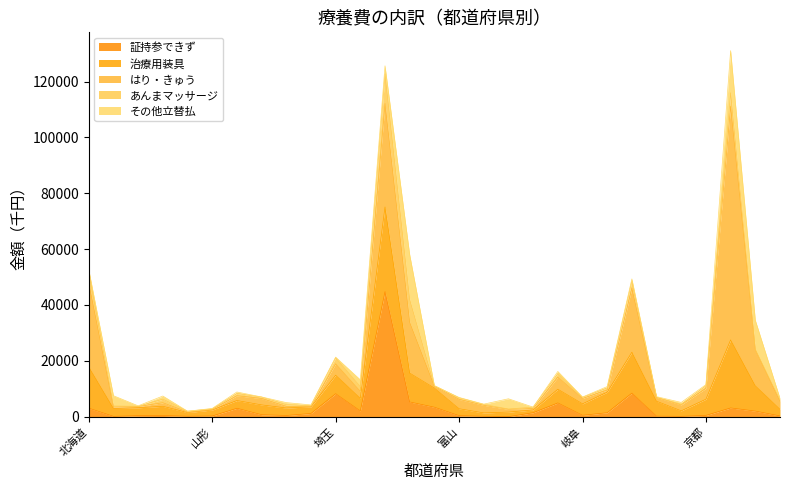

True or false: あんまマッサージ and 証持参できず cross at least once.

True